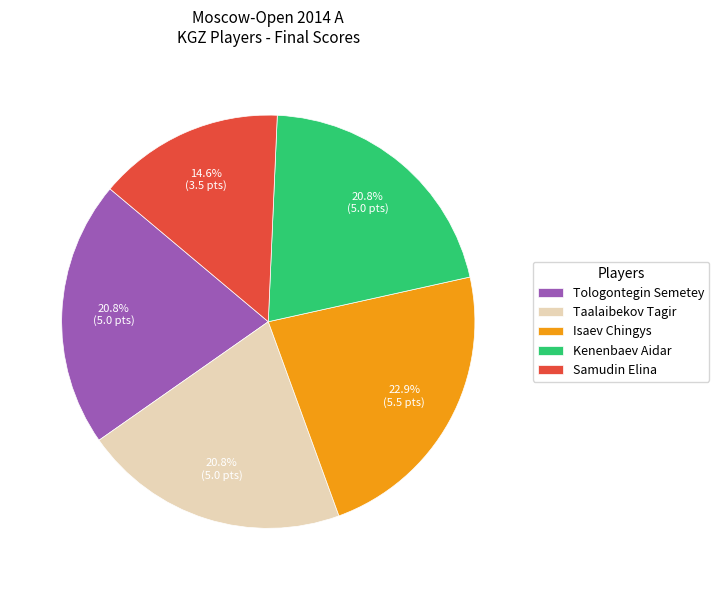

How many slices are in this pie chart?

5